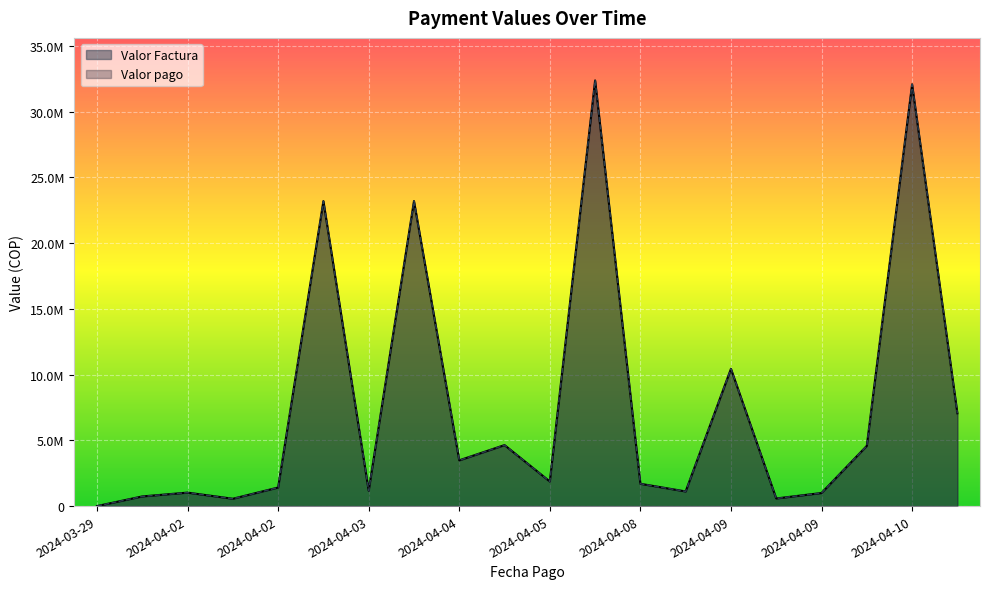

Reading right to left, list all the values displayed in this chart.

Valor Factura: 7059750.0	32080055.0	4580000.0	994800.0	579614.0	10442918.0	1113569.0	1696480.0	32377127.0	1871608.0	4640000.0	3480000.0	23200000.0	1169693.0	23200000.0	1411950.0	558303.1	1024173.0	735479.0	1000.0
Valor pago: 7059750.0	32080055.0	4580000.0	994800.0	579614.0	10442918.0	1113569.0	1696480.0	32377127.0	1871608.0	4640000.0	3480000.0	23200000.0	1169693.0	23200000.0	1411950.0	558303.1	1024173.0	735479.0	1000.0